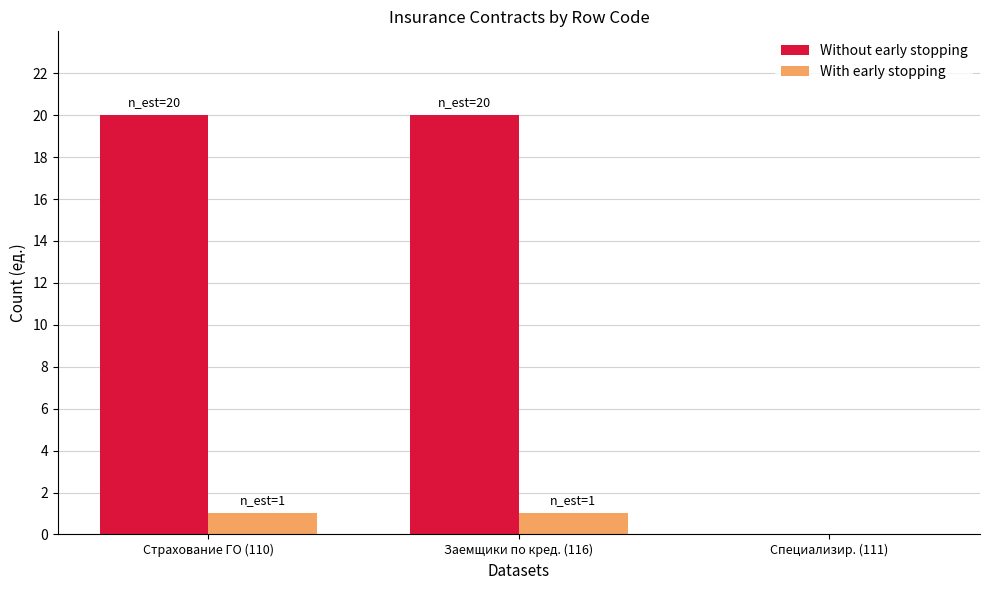

What is the sum of all Without early stopping values?

40